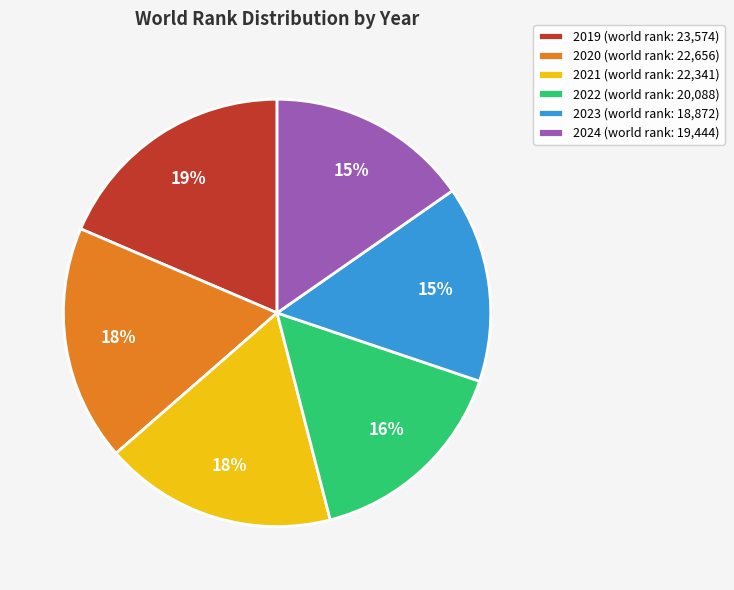

Is there any slice that represents more than half of the pie?

No